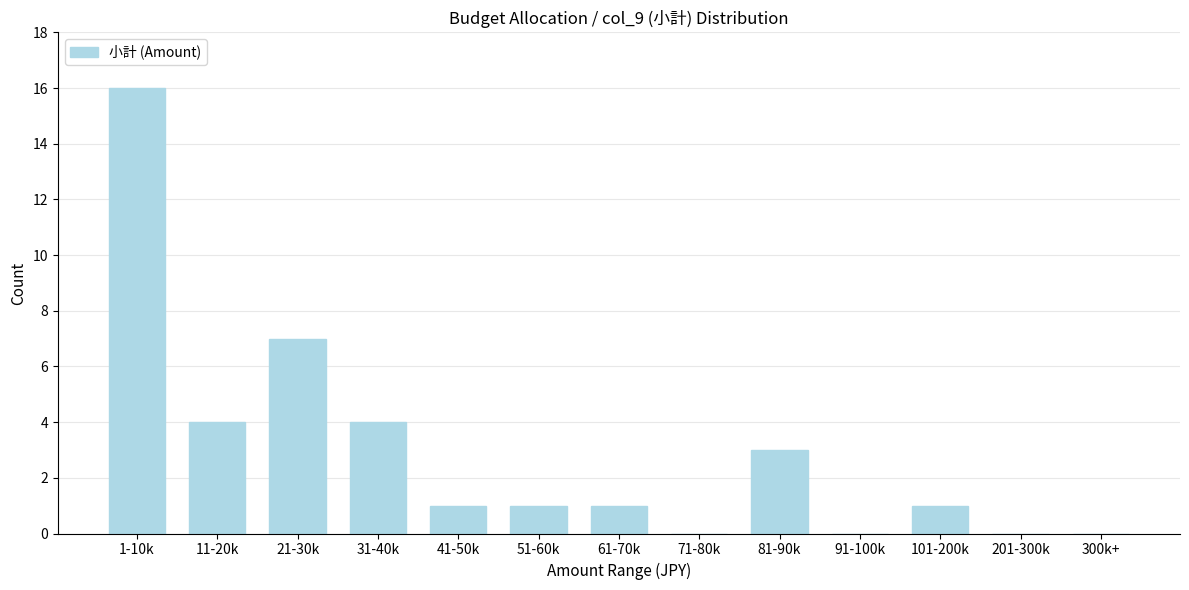

Reading left to right, transcribe all the data shown in this chart.

1-10k=16	11-20k=4	21-30k=7	31-40k=4	41-50k=1	51-60k=1	61-70k=1	71-80k=0	81-90k=3	91-100k=0	101-200k=1	201-300k=0	300k+=0